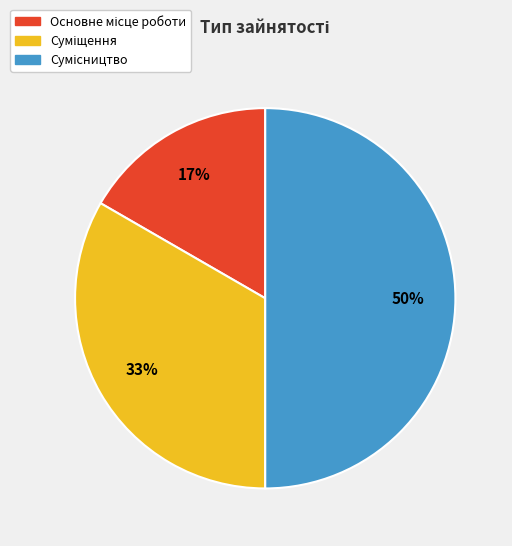

How many slices are in this pie chart?

3